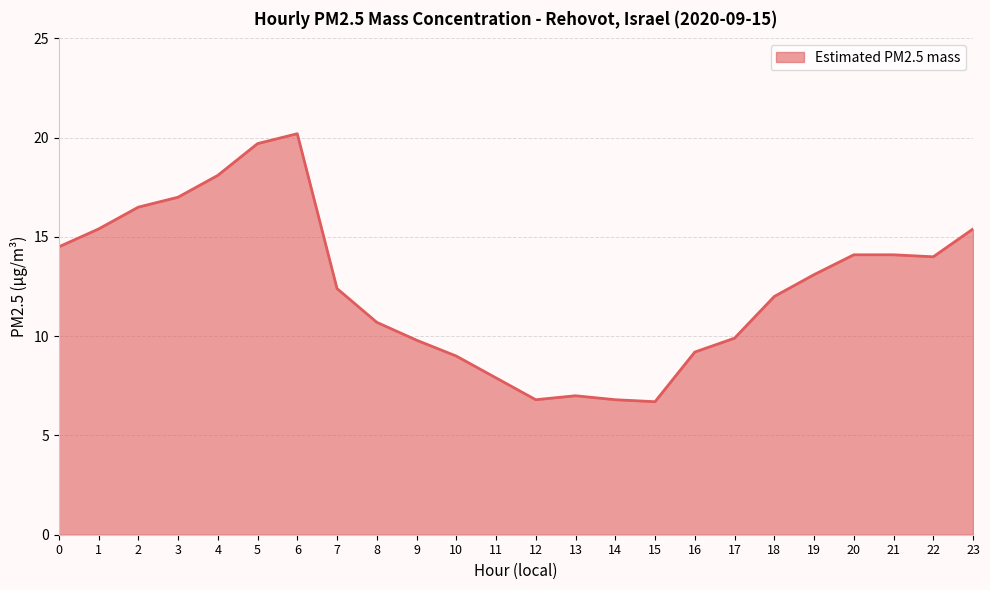

Is it true that the value at 11 is 14.2?

False